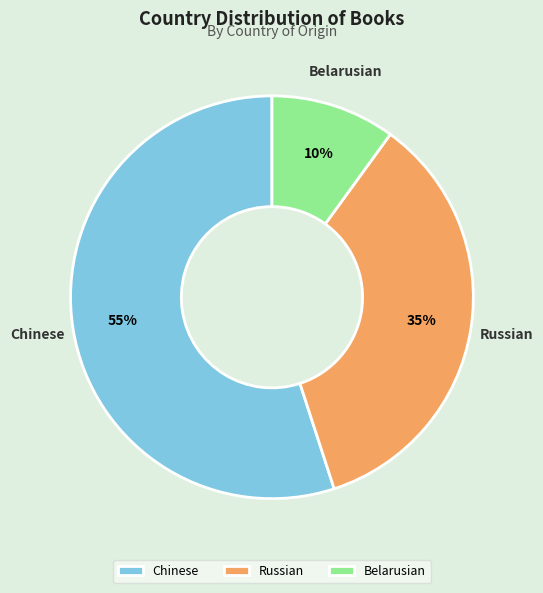

Is it true that Russian is 35% of the pie?

True